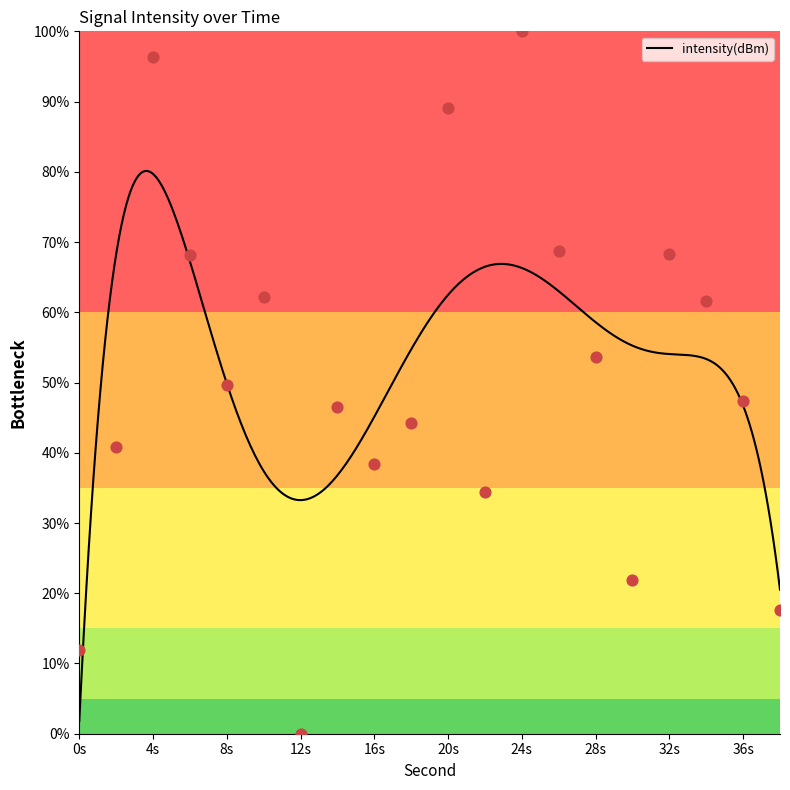

What is the maximum value for intensity(dBm)?

80.1